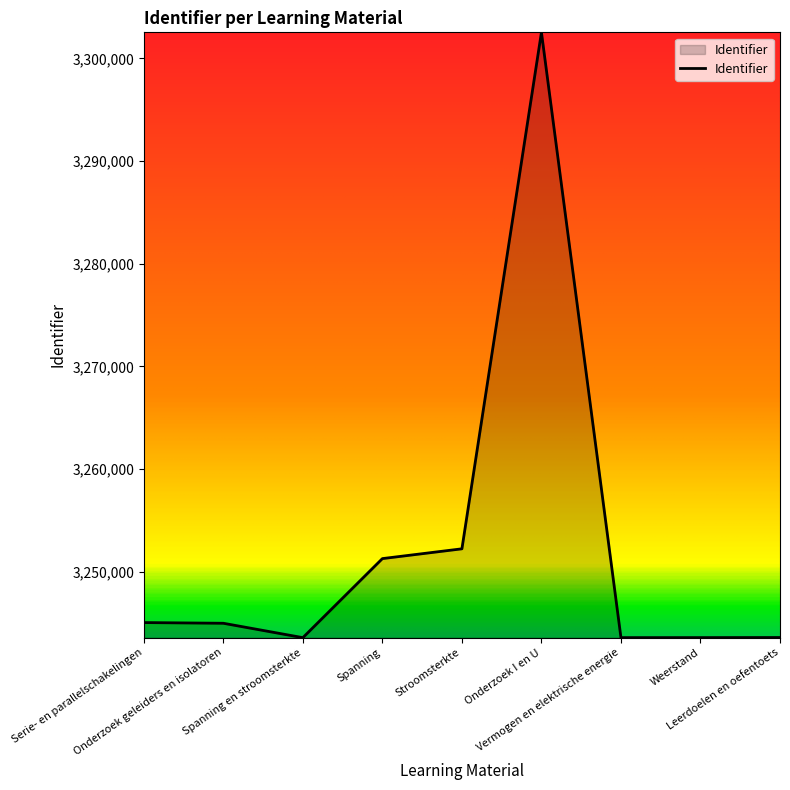

The chart shows a value of 884797.2 at Leerdoelen en oefentoets. True or false?

False